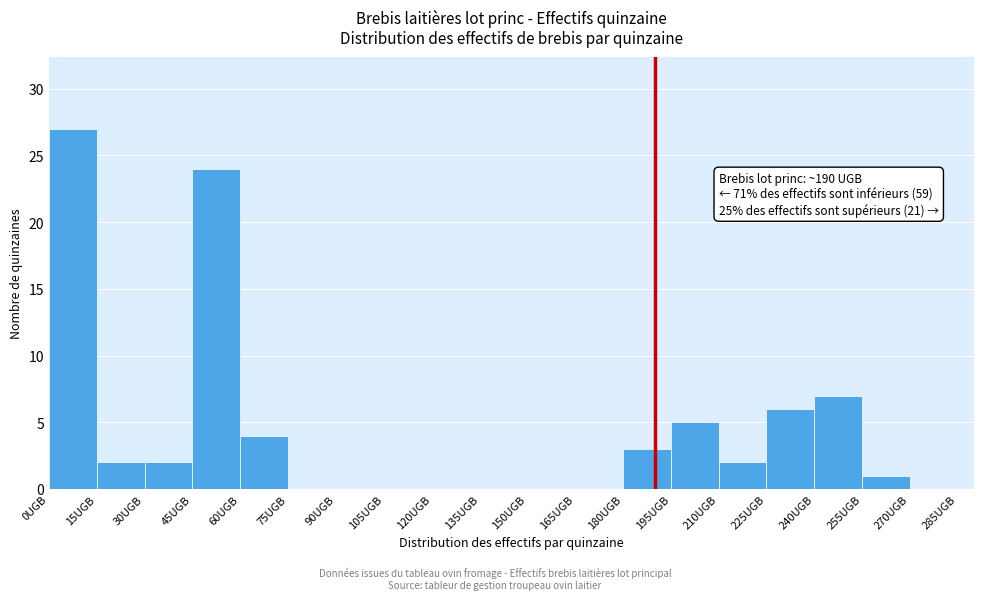

Over which range of the x-axis is the bar tallest?

0 to 15